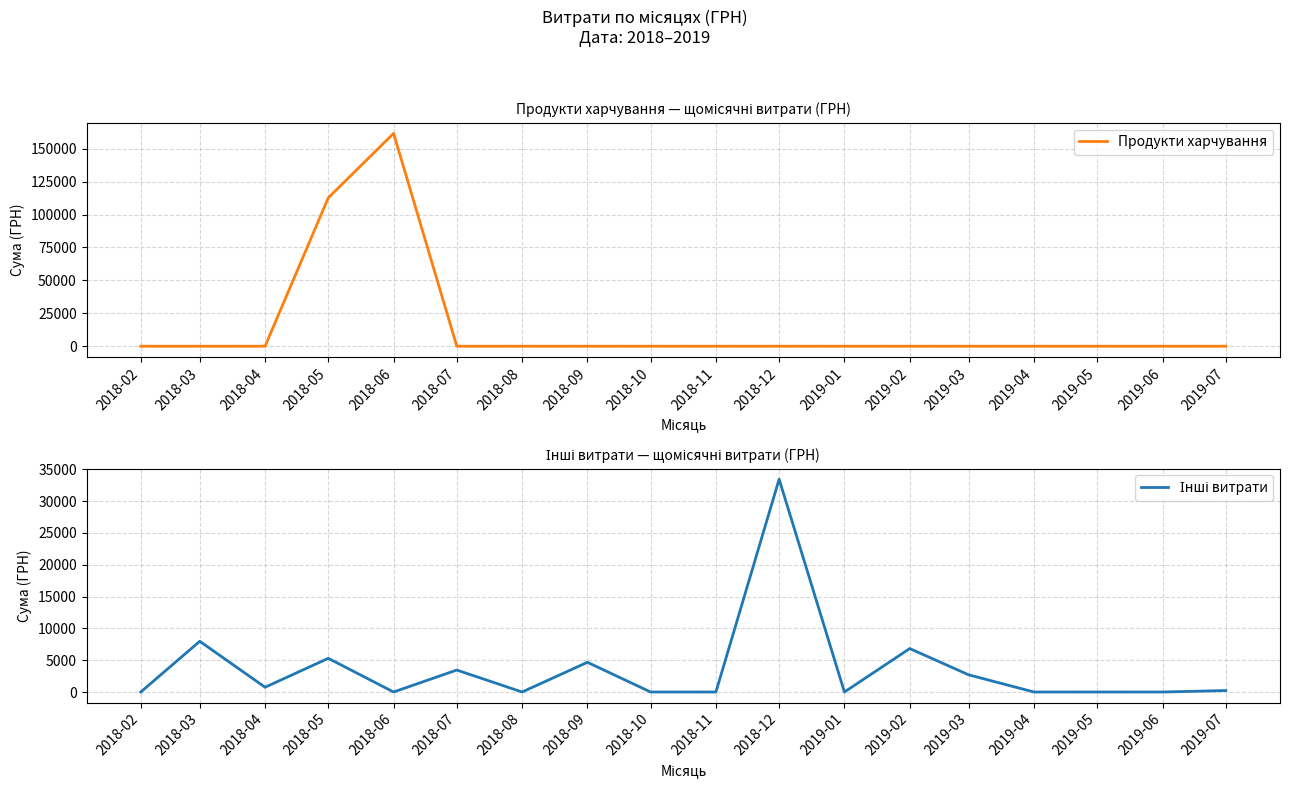

Which has a higher value, 2018-12 or 2019-06?

2018-12